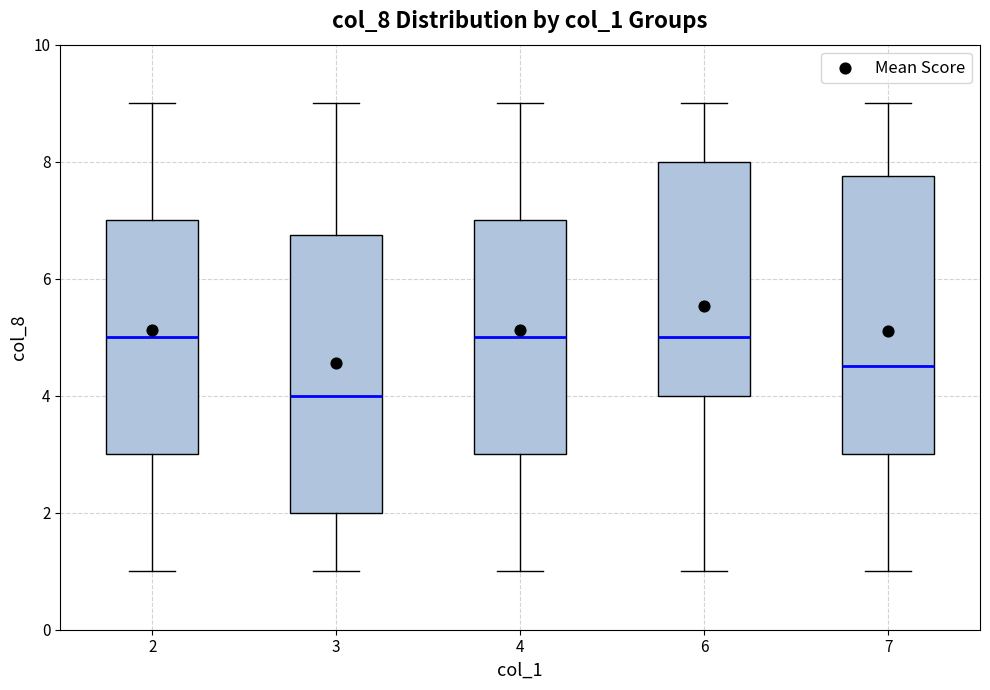

Reading left to right, transcribe this box plot: for each box, give where its median line is, the range the box spans, and where its two whiskers end, as read against the y-axis. The values are not printed on the chart, so give them approximately, as read against the axis.

2: median 5.0, box 3.0 to 7.0, whiskers 1.0 to 9.0
3: median 4.0, box 2.0 to 6.8, whiskers 1.0 to 9.0
4: median 5.0, box 3.0 to 7.0, whiskers 1.0 to 9.0
6: median 5.0, box 4.0 to 8.0, whiskers 1.0 to 9.0
7: median 4.6, box 3.0 to 7.8, whiskers 1.0 to 9.0